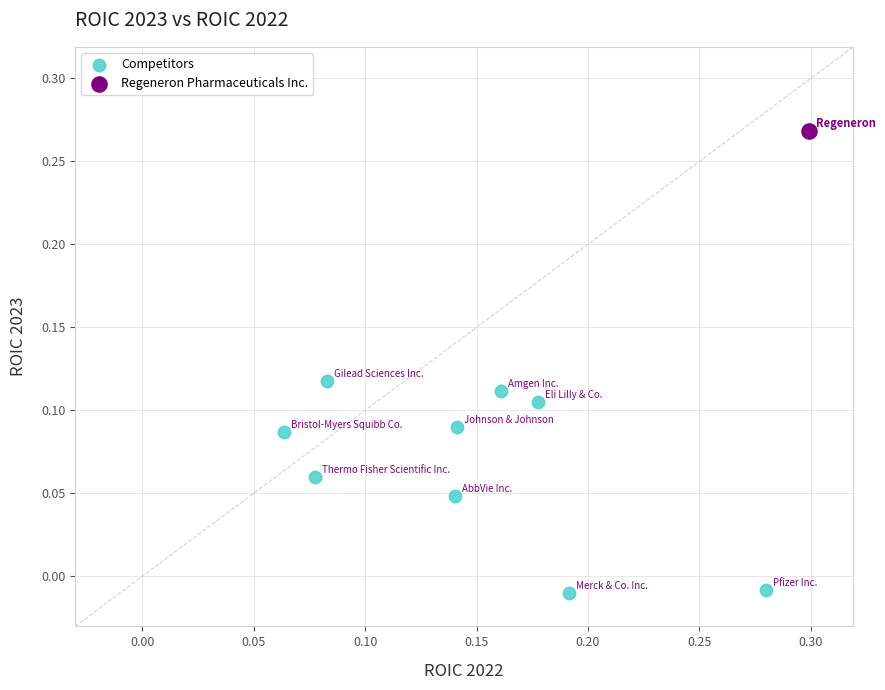

What are all the series names shown in the legend?

Competitors, Regeneron Pharmaceuticals Inc.